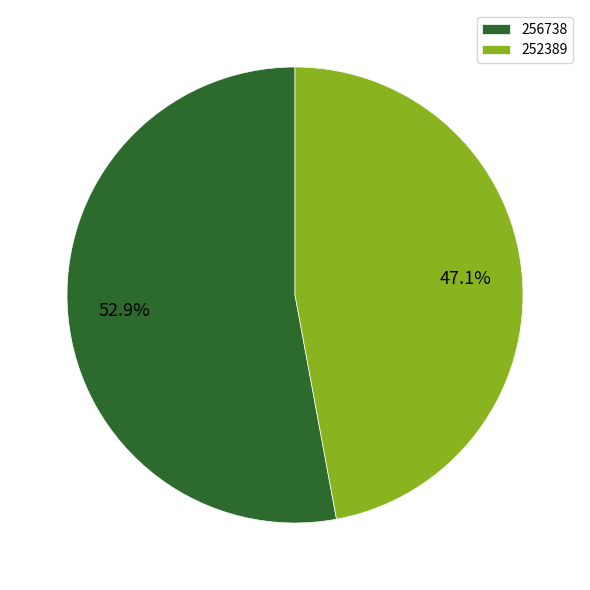

What percentage is the 252389 slice, to the nearest percent?

47%